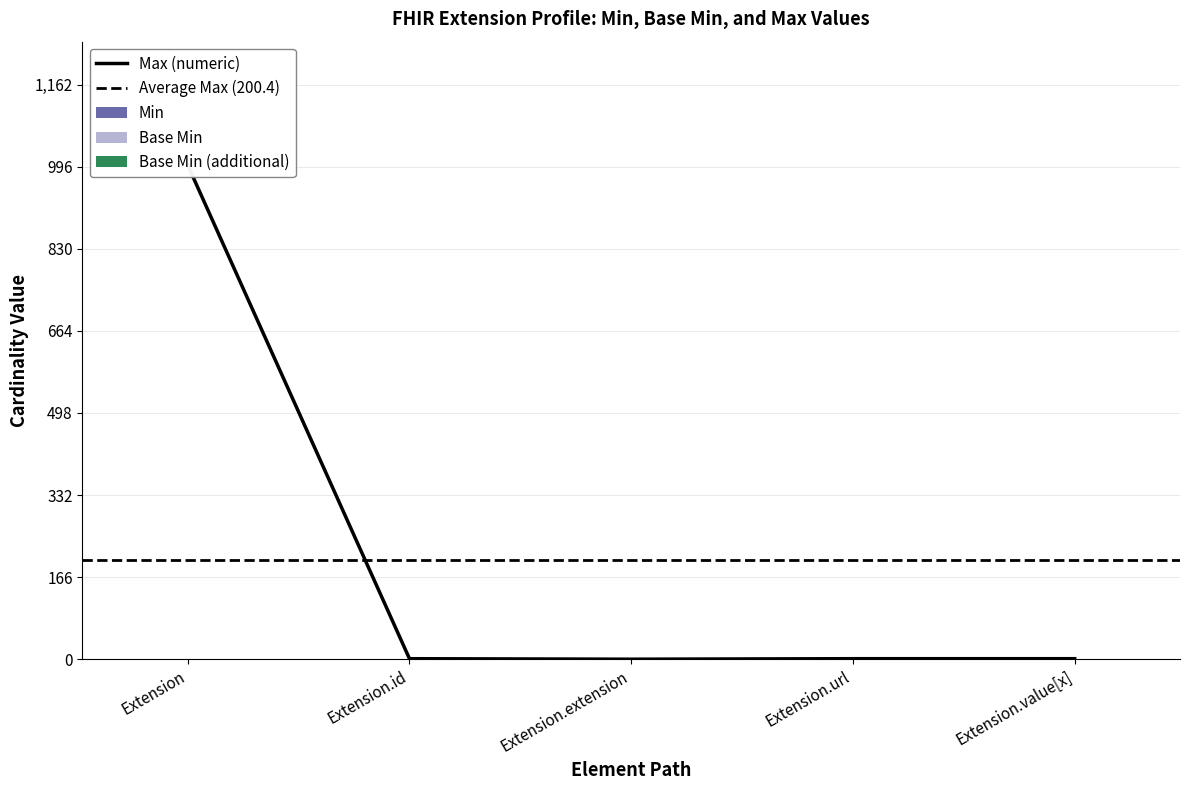

Reading left to right, list all the values displayed in this chart.

Min: 0	0	0	1	1
Base Min: 0	0	0	1	0